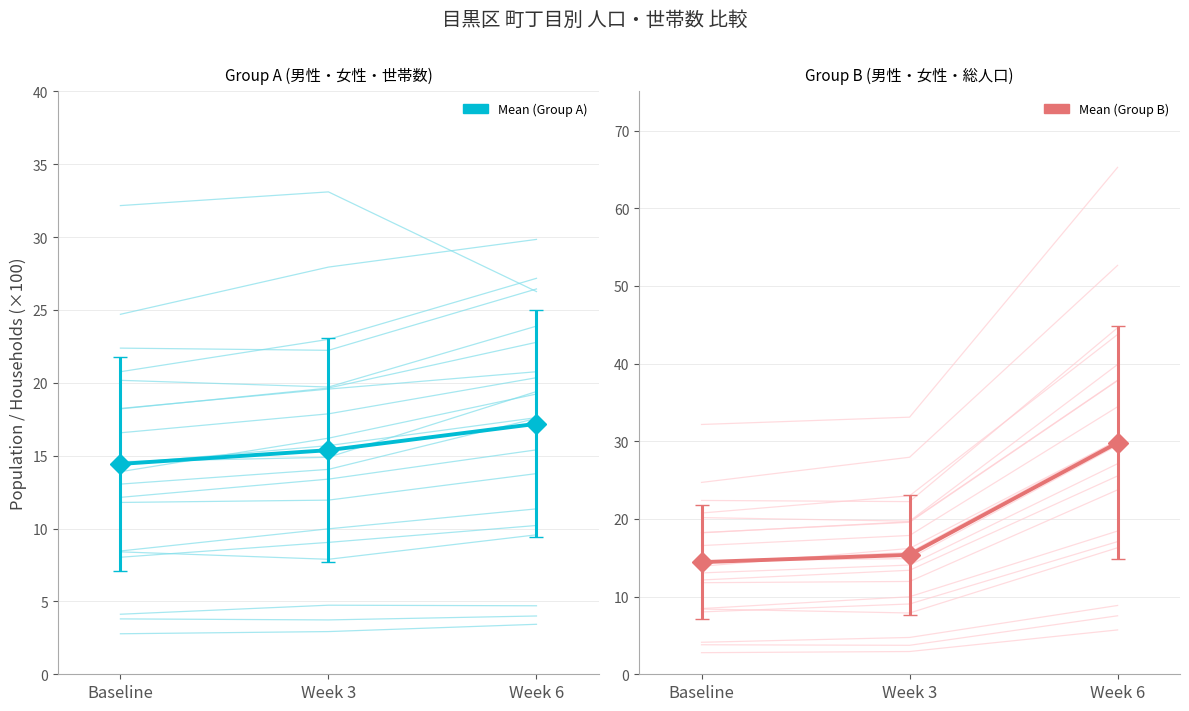

What is the sum of the Mean values at Week 3 and Week 6?

45.2